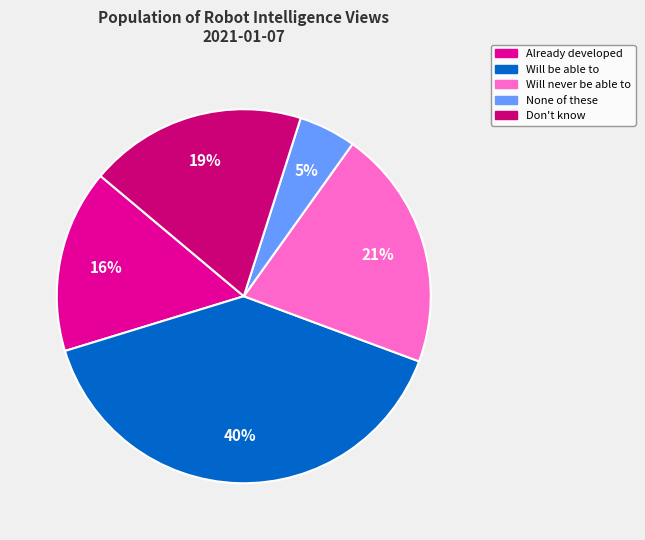

Count the number of slices in the pie.

5